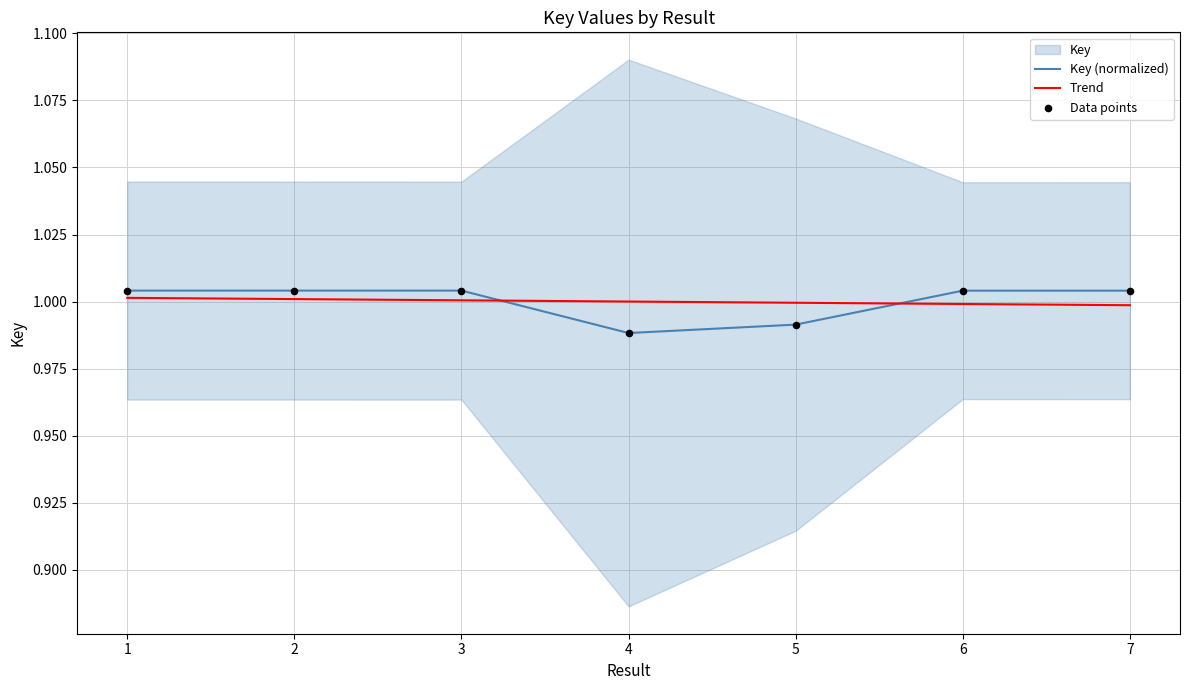

Which series has the largest Y range (max minus min)?

Key (normalized)